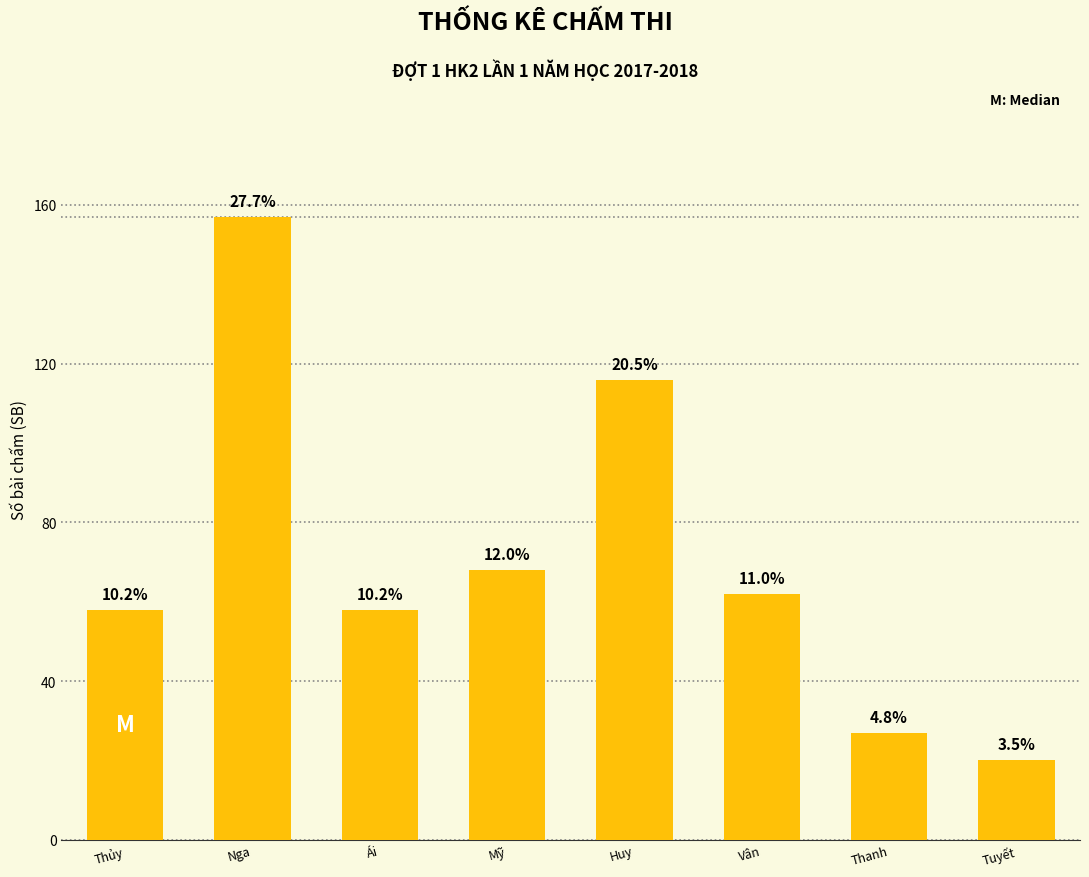

What is the sum of the values at Tuyết and Ái?

78